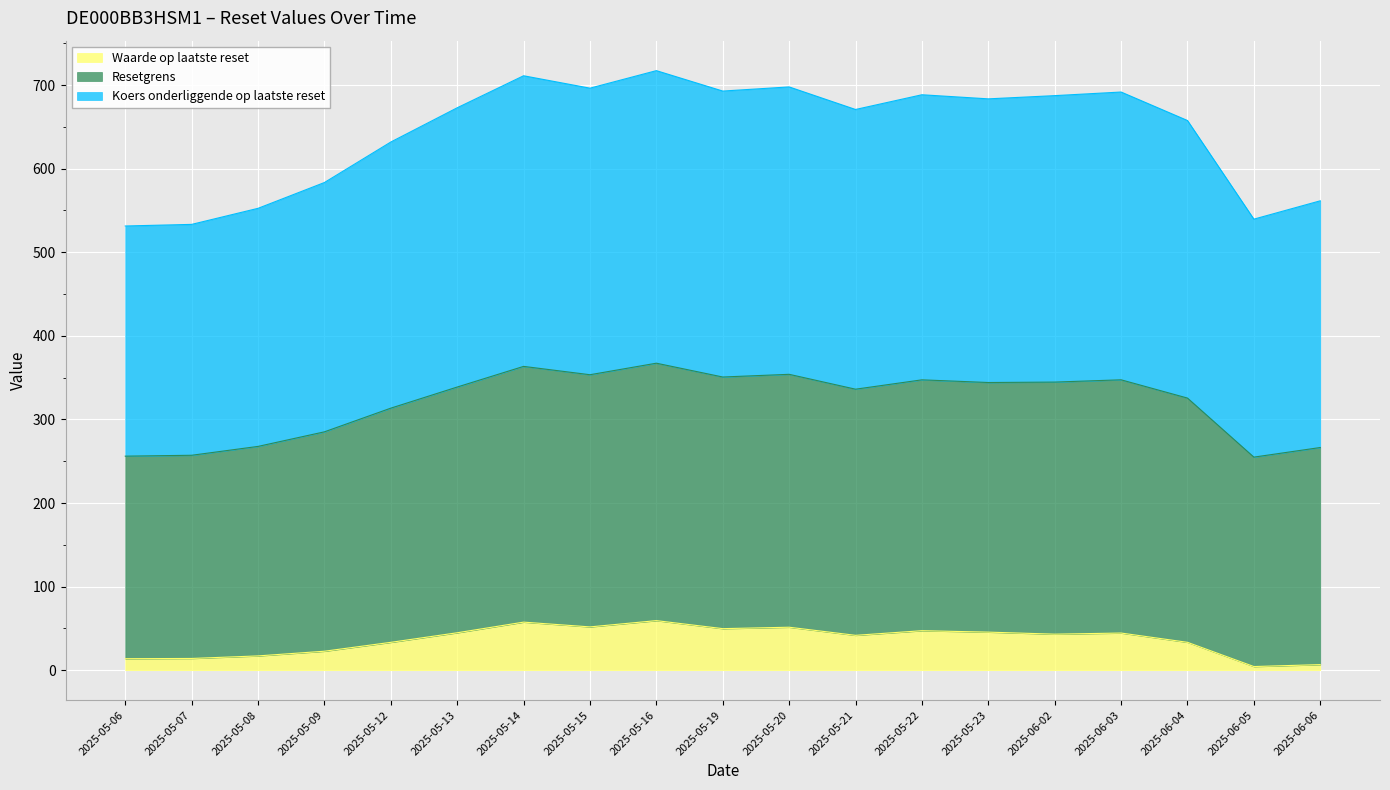

The value of Waarde op laatste reset at 2025-05-14 is 57.5. True or false?

True